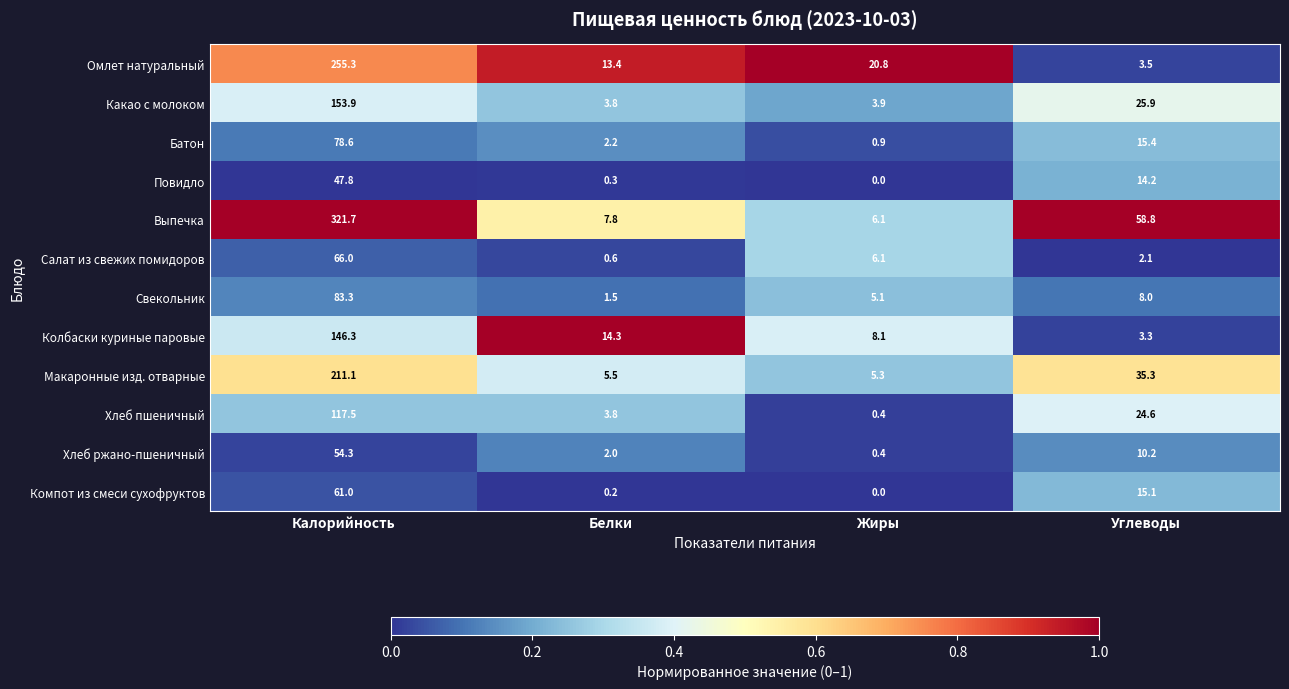

At how many categories does at least one series exceed 0?

4